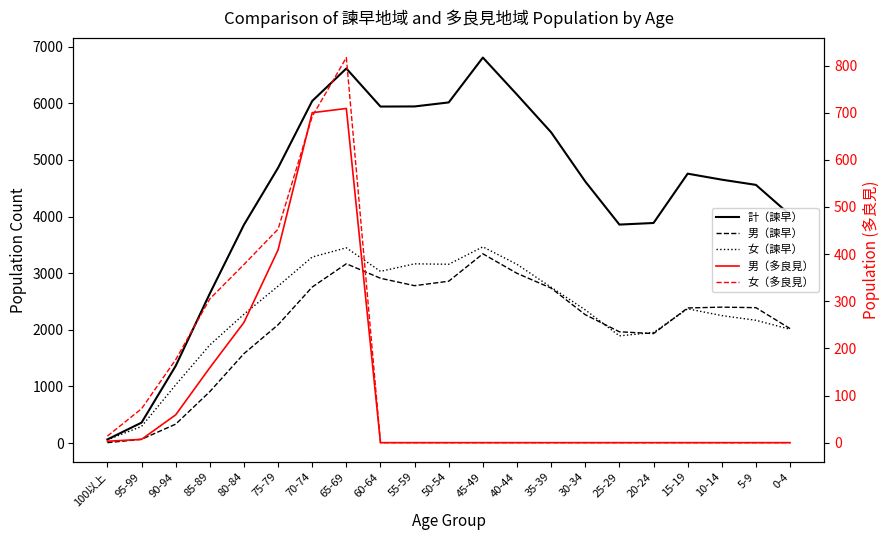

Where is 女（諫早） nearest to the value 1761?

85-89